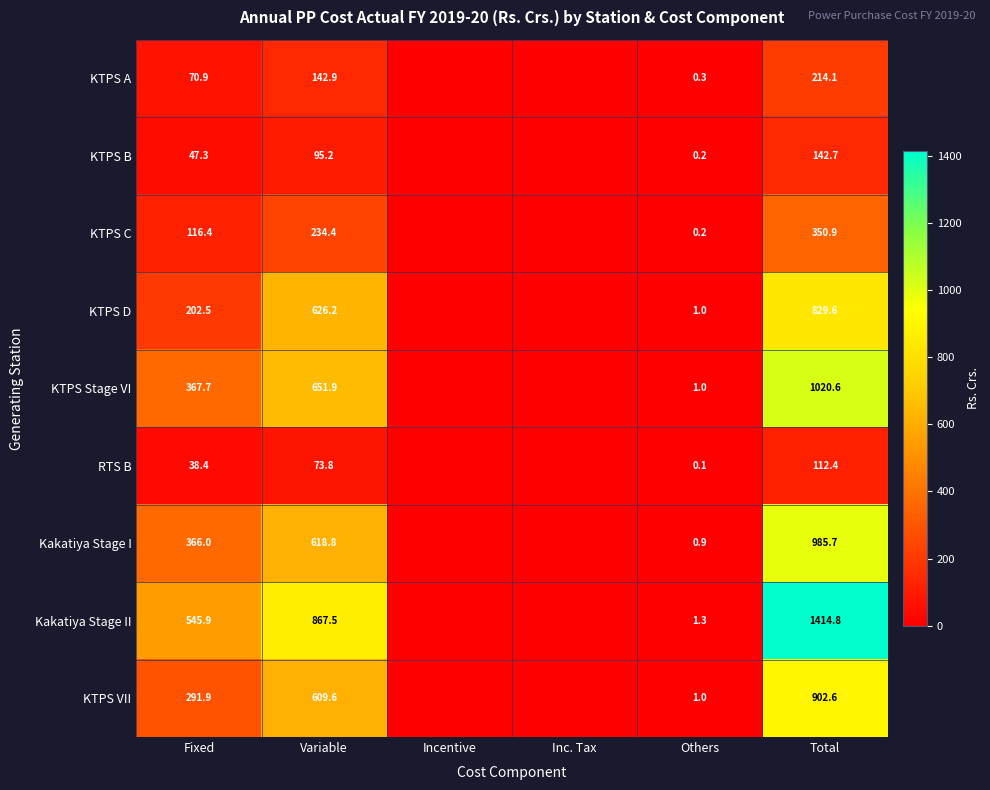

Which series changed the most between Fixed and Variable?

KTPS D